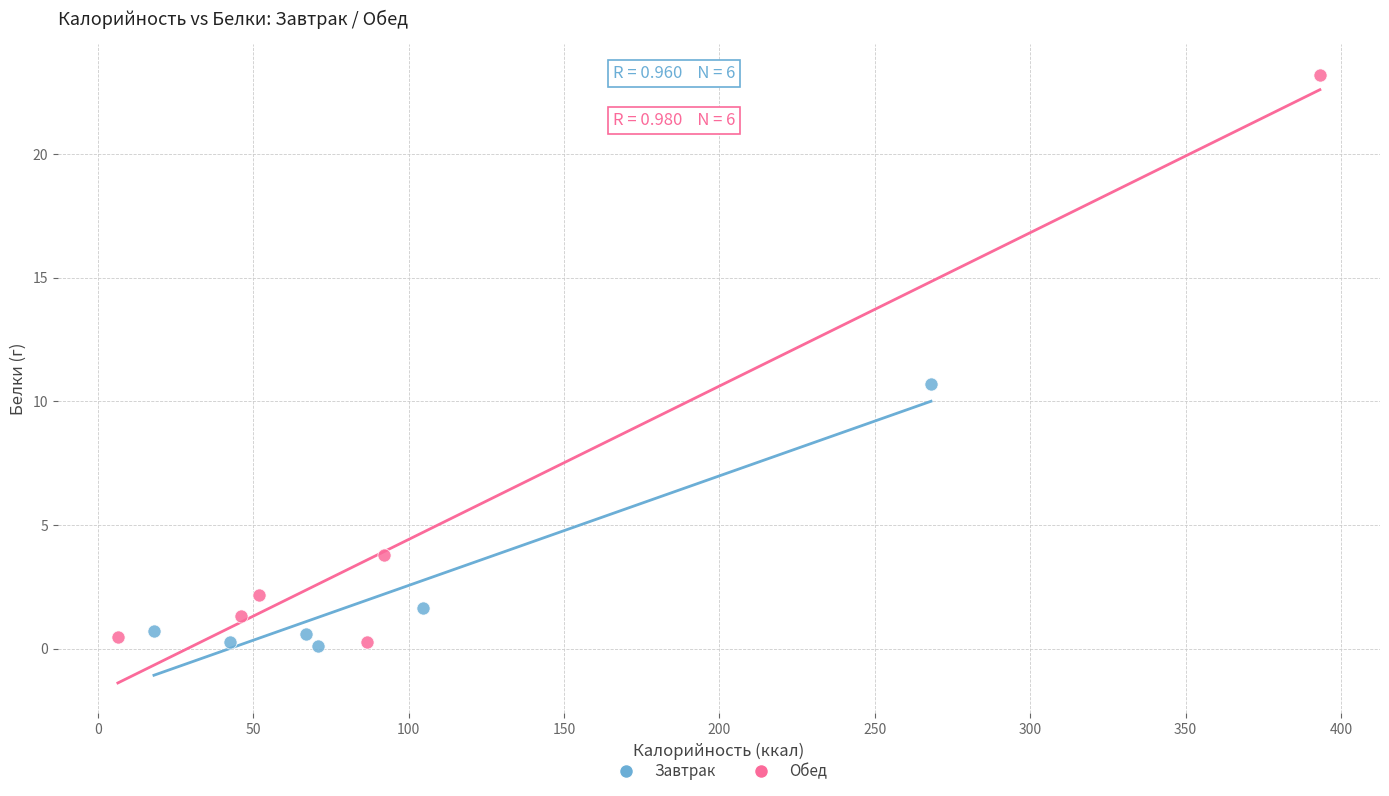

Which series contains the highest Y value?

Обед